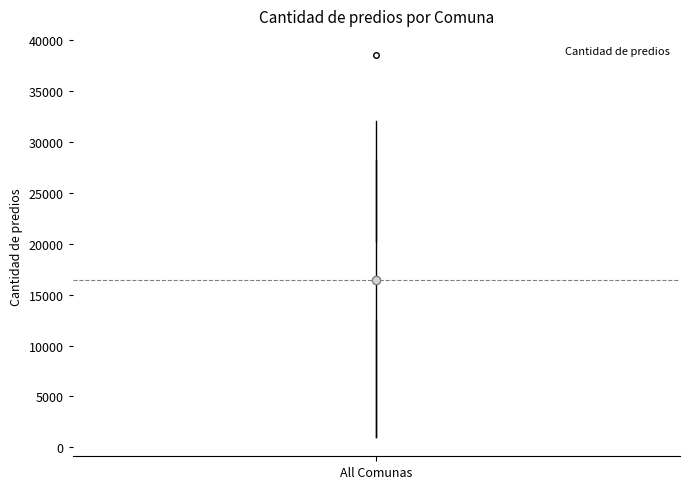

Where is the upper edge of the box for All Comunas on the y-axis? The values are not printed on the chart, so give them approximately, as read against the axis.

20500